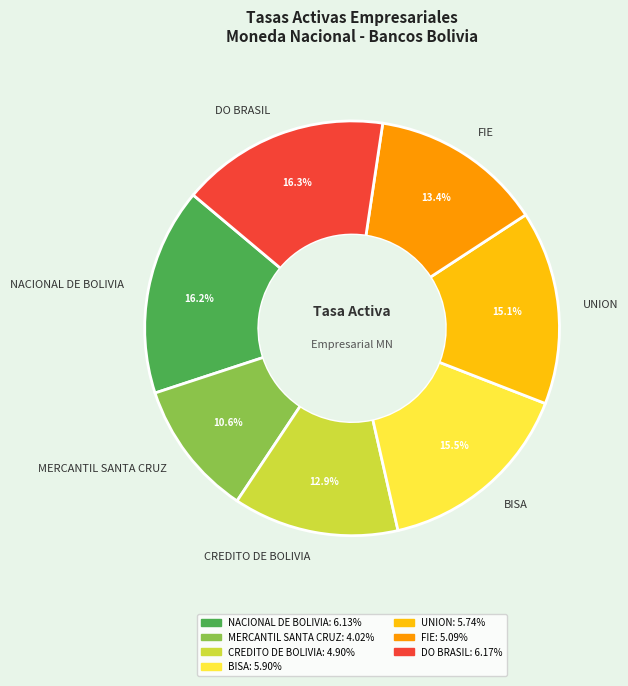

To the nearest percent, what is the combined percentage of NACIONAL DE BOLIVIA and CREDITO DE BOLIVIA?

29%